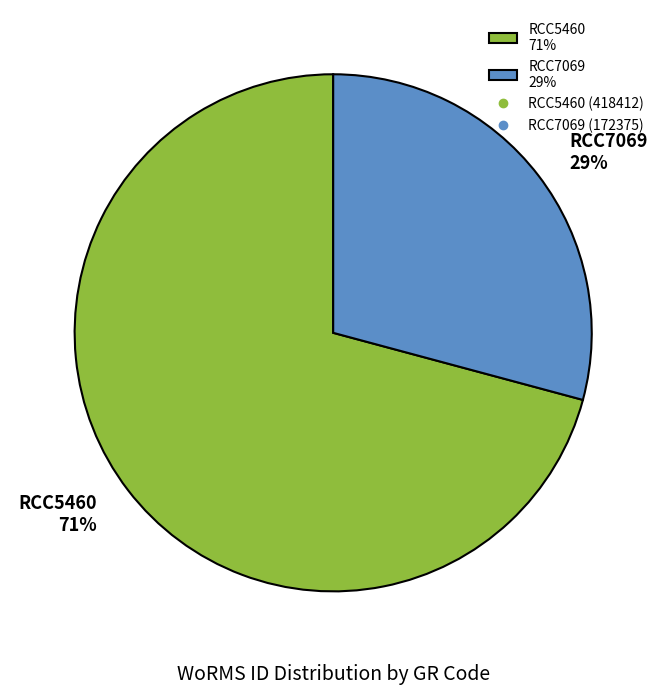

Does any single category account for the majority?

Yes